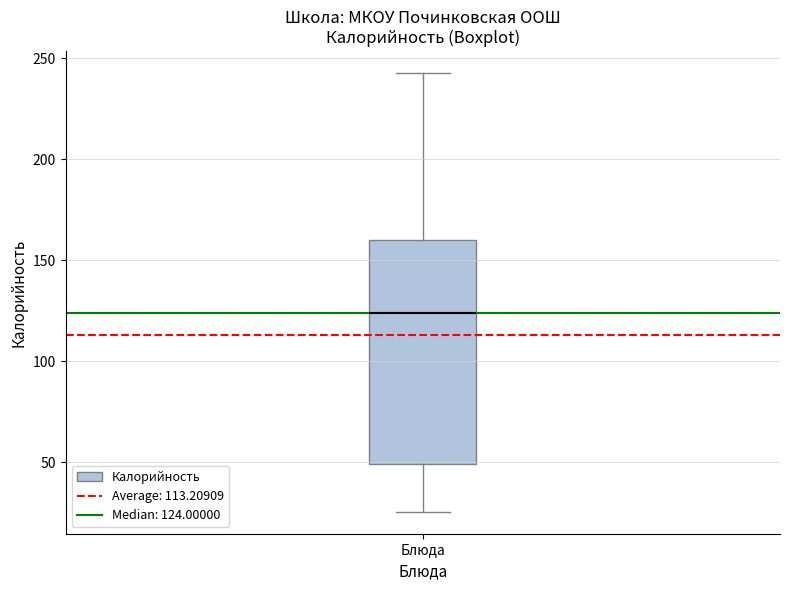

Transcribe this box plot: give where the median line is, the range the box spans, and where the two whiskers end, as read against the y-axis. The values are not printed on the chart, so give them approximately, as read against the axis.

median 125, box 50 to 160, whiskers 25 to 245